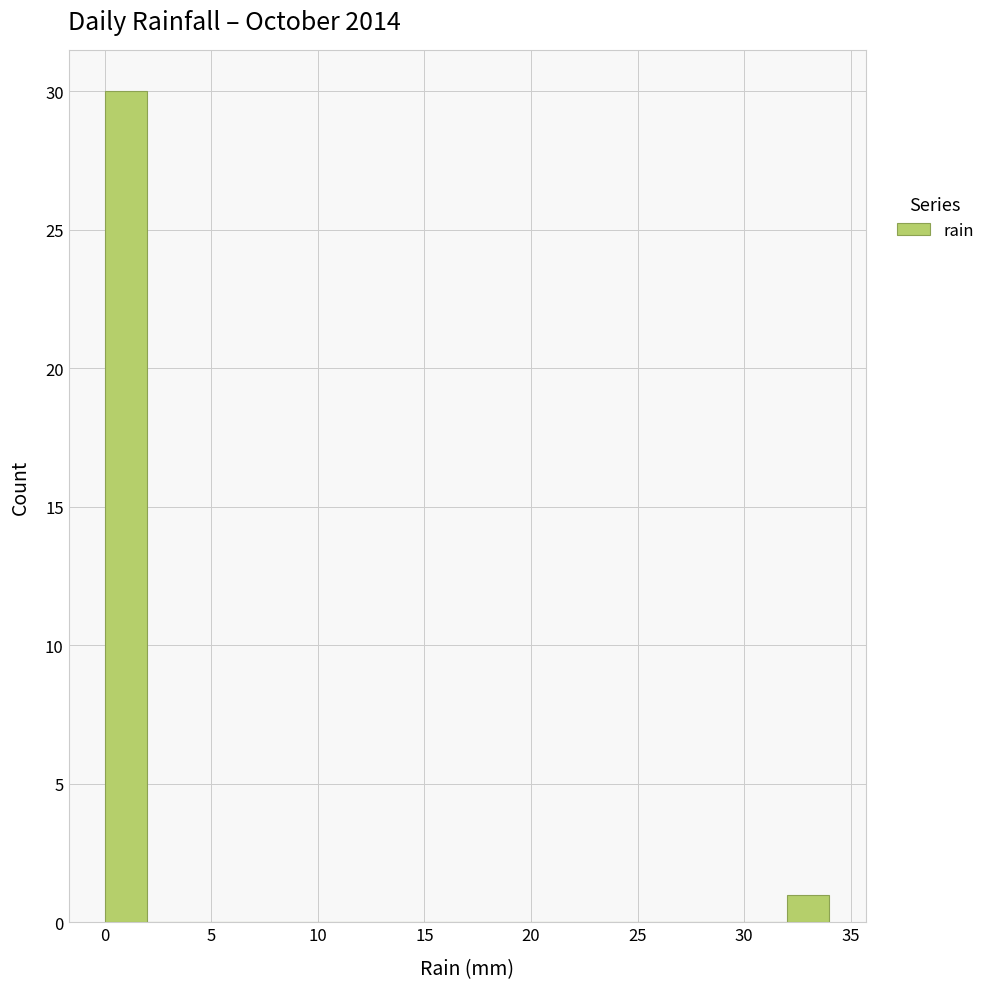

Reading left to right, transcribe this chart: for each bar, give the range it covers on the x-axis and its height. The values are not printed on the chart, so give them approximately, as read against the axis.

0 to 2: 30
2 to 4: 0
4 to 6: 0
6 to 8: 0
8 to 10: 0
10 to 12: 0
12 to 14: 0
14 to 16: 0
16 to 18: 0
18 to 20: 0
20 to 22: 0
22 to 24: 0
24 to 26: 0
26 to 28: 0
28 to 30: 0
30 to 32: 0
32 to 34: 1